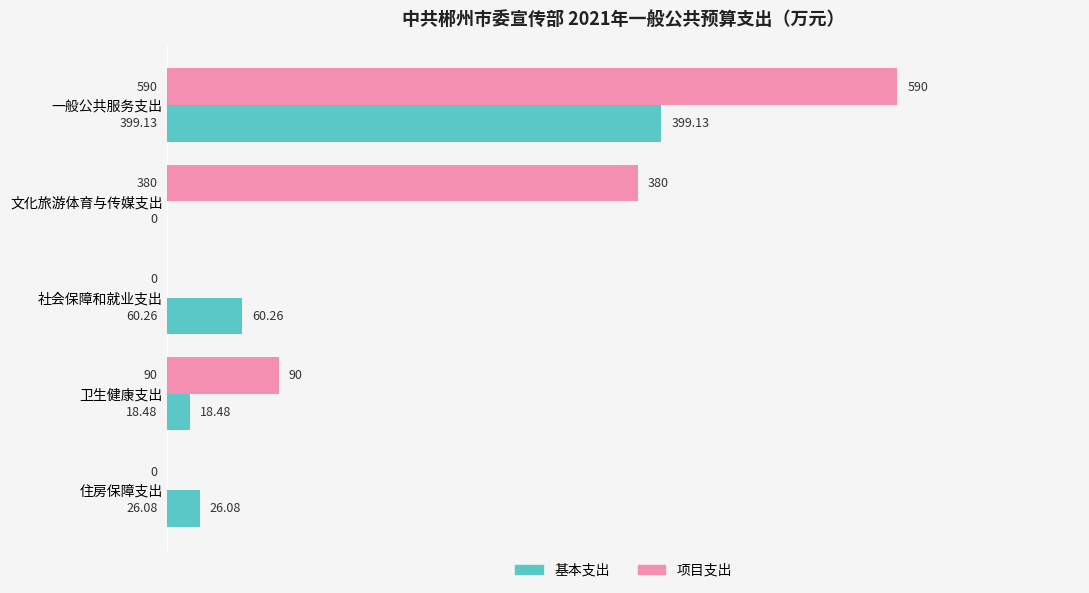

Between 文化旅游体育与传媒支出 and 住房保障支出, which series saw the biggest shift?

项目支出